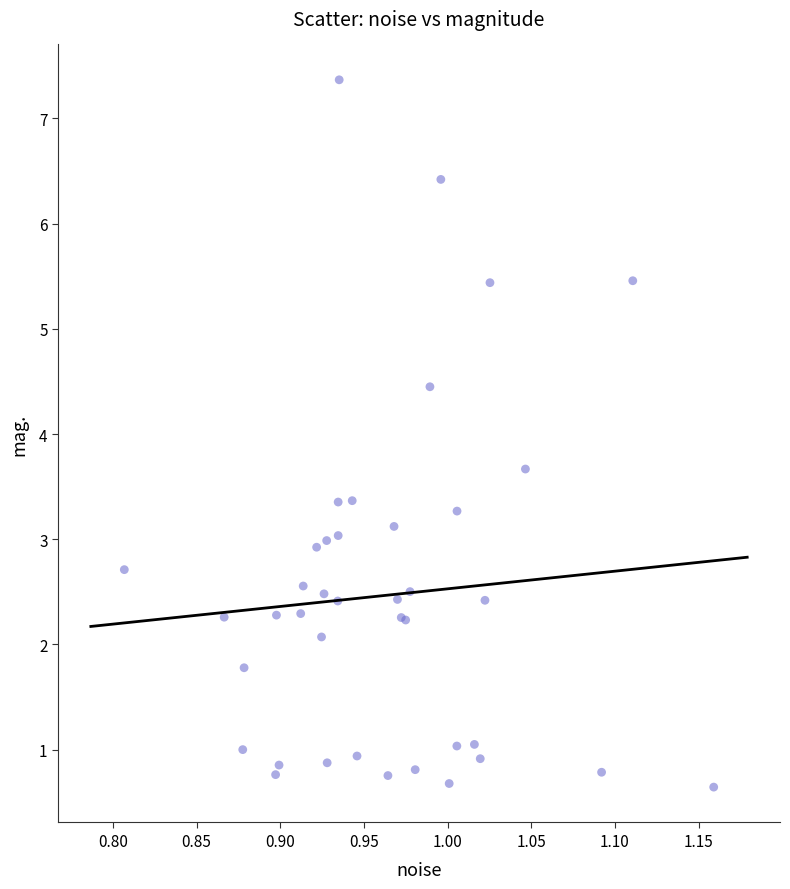

What Y value in the scatter plot is closest to 4?

3.7